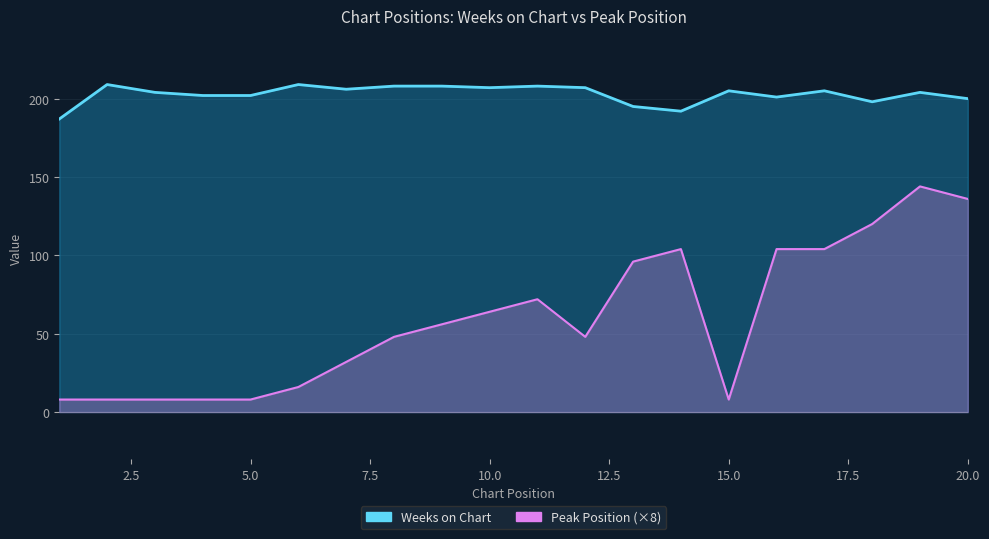

The Weeks on Chart series shows 64 at 9. True or false?

False